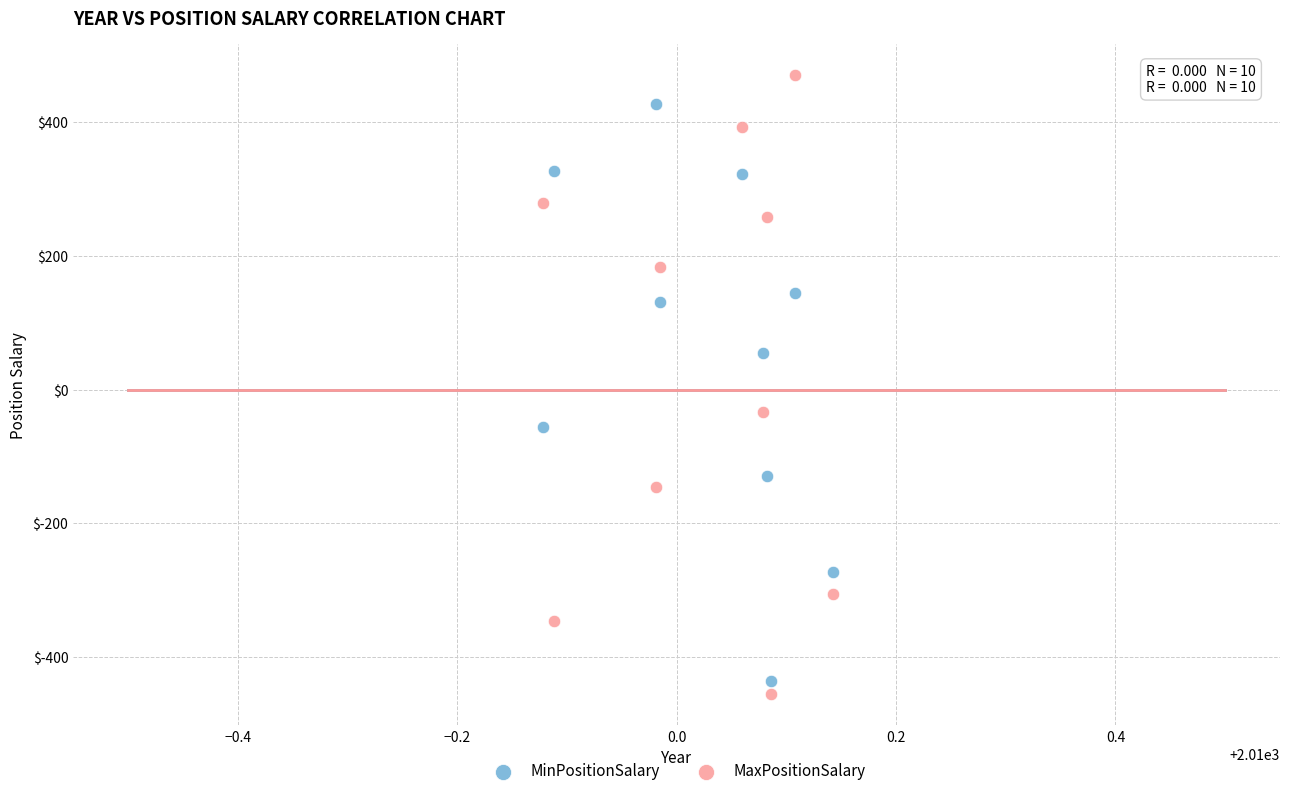

Which series reaches the maximum Y coordinate?

MaxPositionSalary